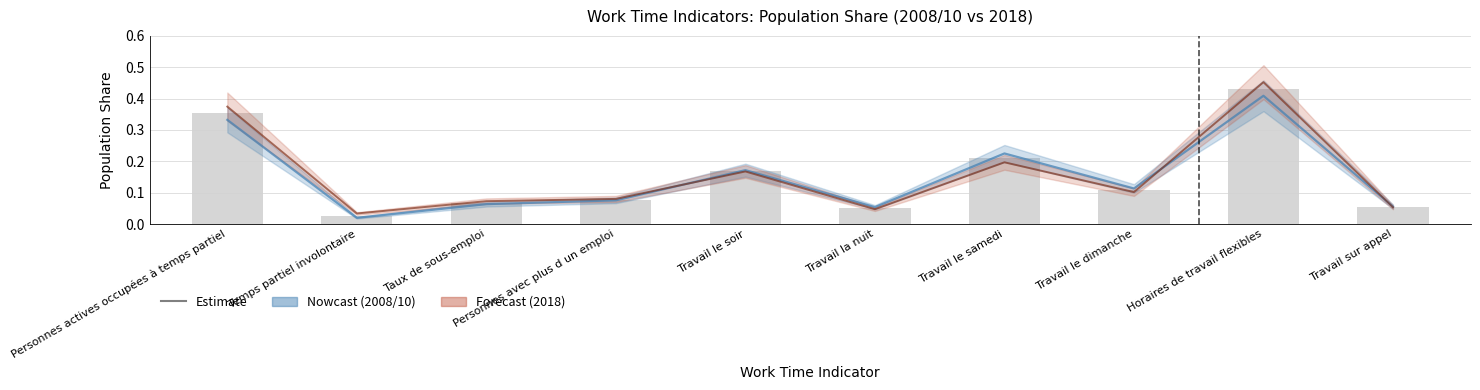

What is the value of the 7th bar from the left?

0.2